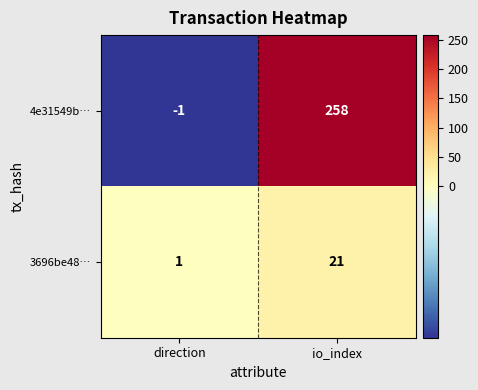

Which series has the largest total across all categories?

4e31549b…